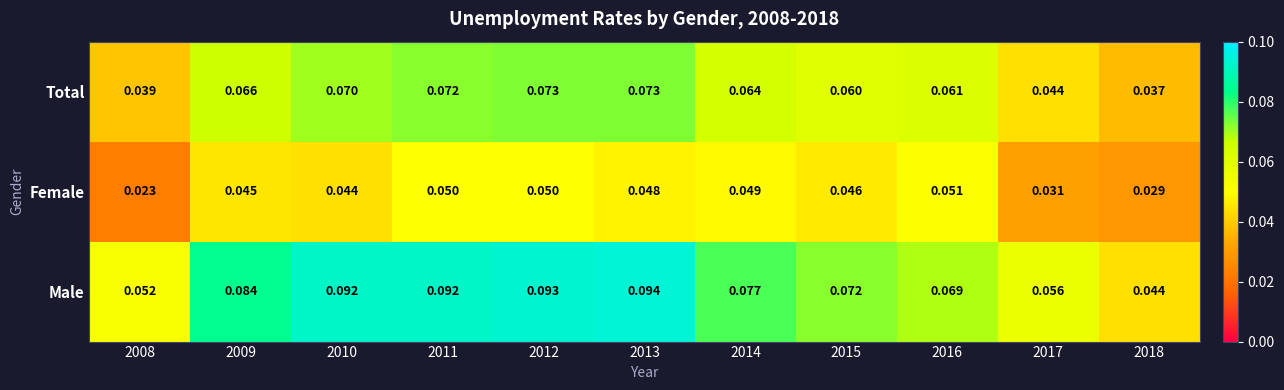

List the series in order of their peak value, lowest first.

Female, Total, Male